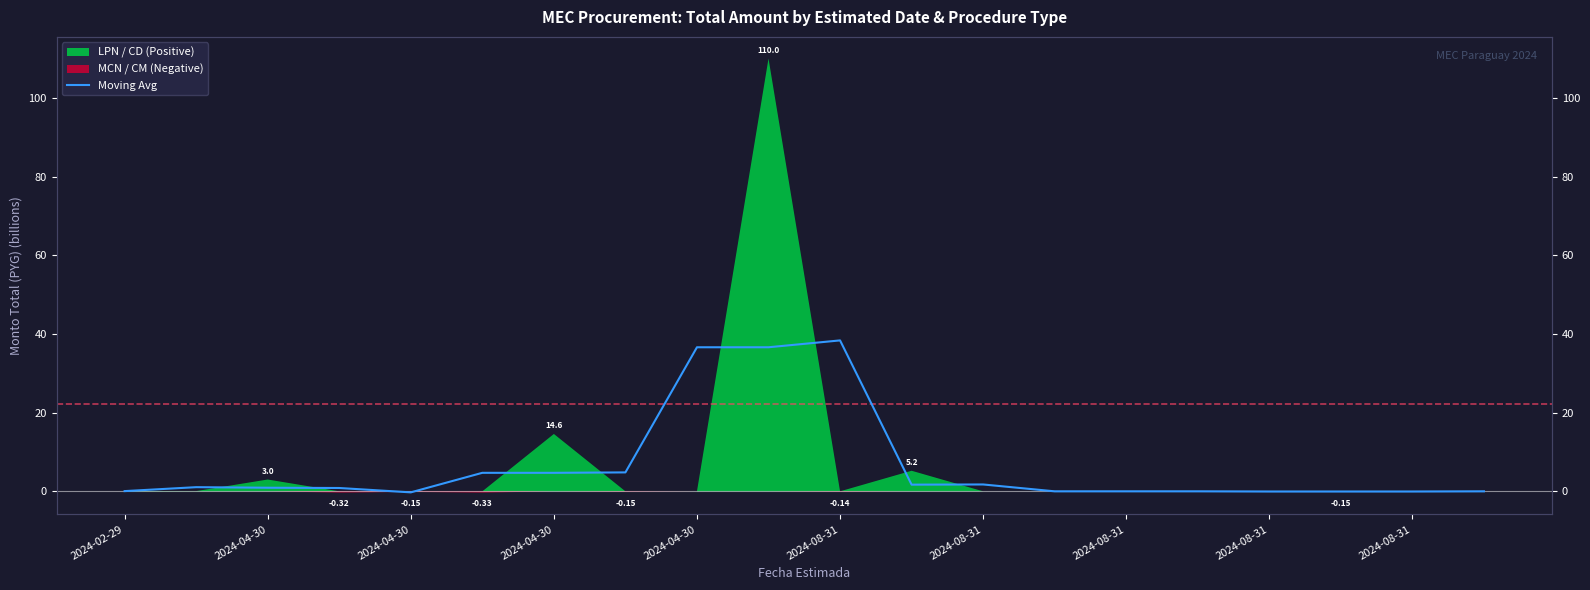

How many interior local valleys (lower than both neighbors) does the data have?

3